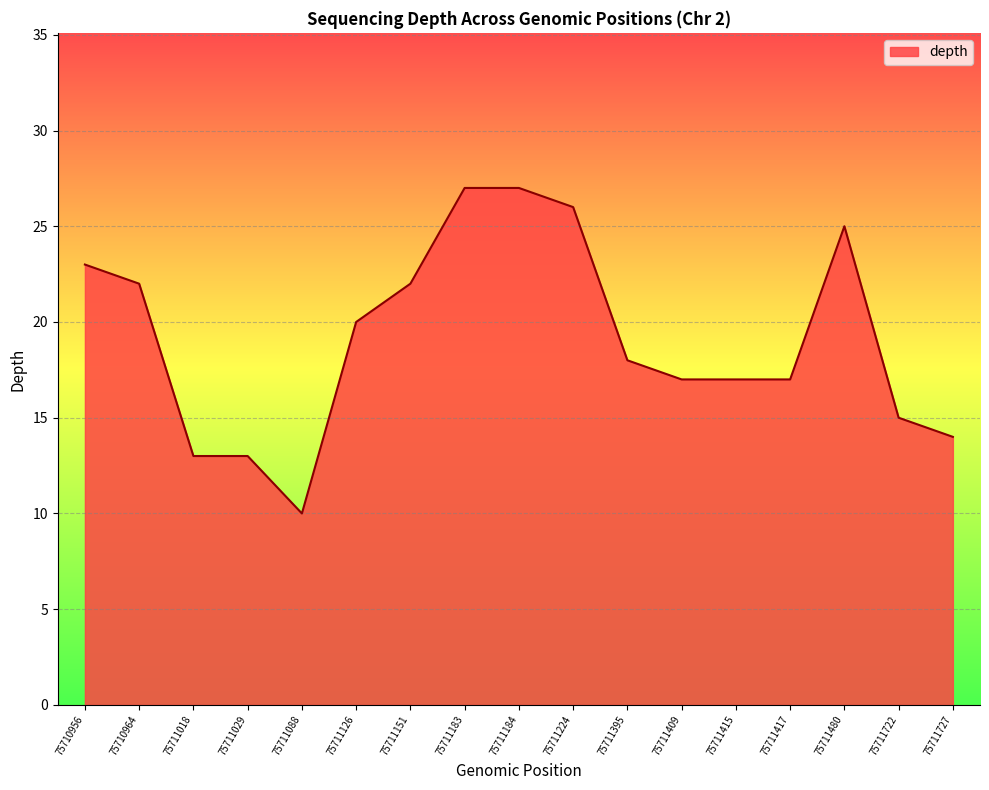

What is the minimum value shown in the chart?

10